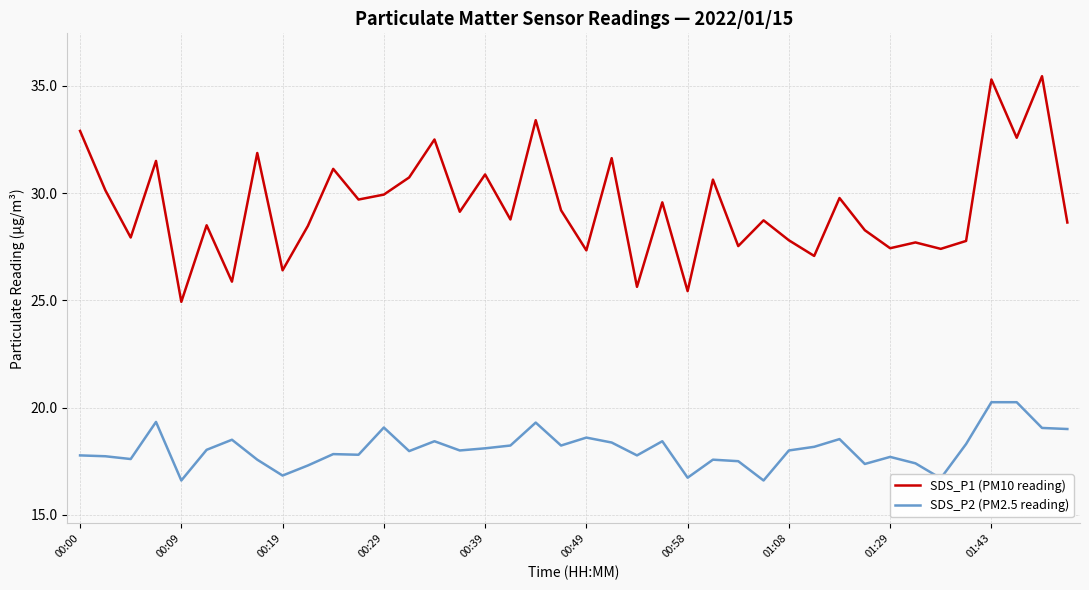

What is the minimum value shown in the chart?

16.6